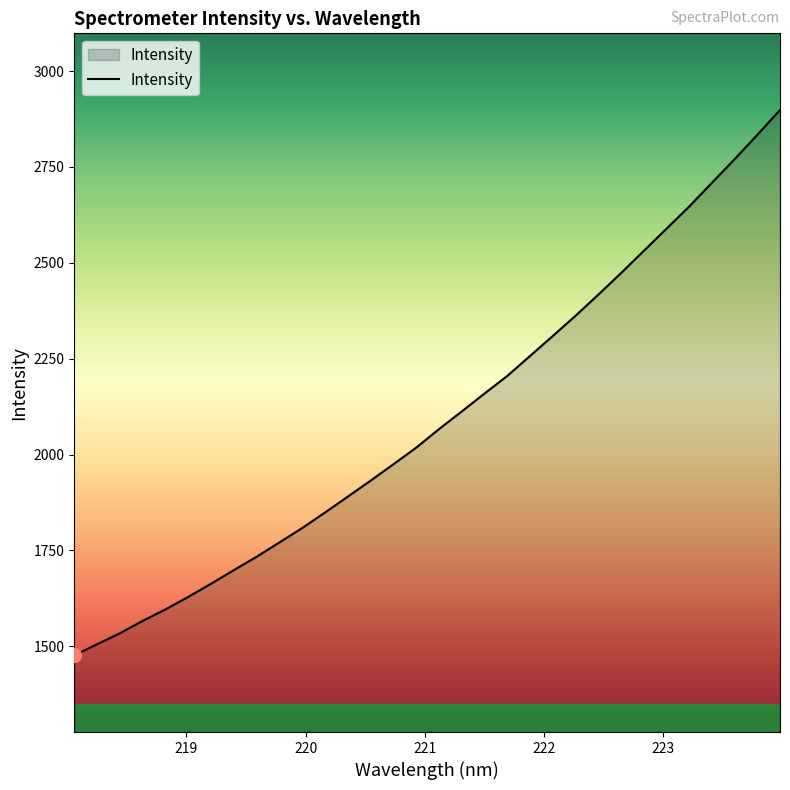

Reading left to right, what are all the values shown in this chart?

1476.4	1505.2	1533.9	1566.1	1596.1	1628.7	1663.0	1698.4	1733.3	1770.7	1808.1	1848.6	1890.0	1931.6	1974.2	2017.4	2065.7	2111.8	2158.5	2204.4	2256.4	2308.5	2361.3	2416.2	2472.5	2530.4	2588.4	2646.0	2708.1	2769.8	2833.5	2898.2